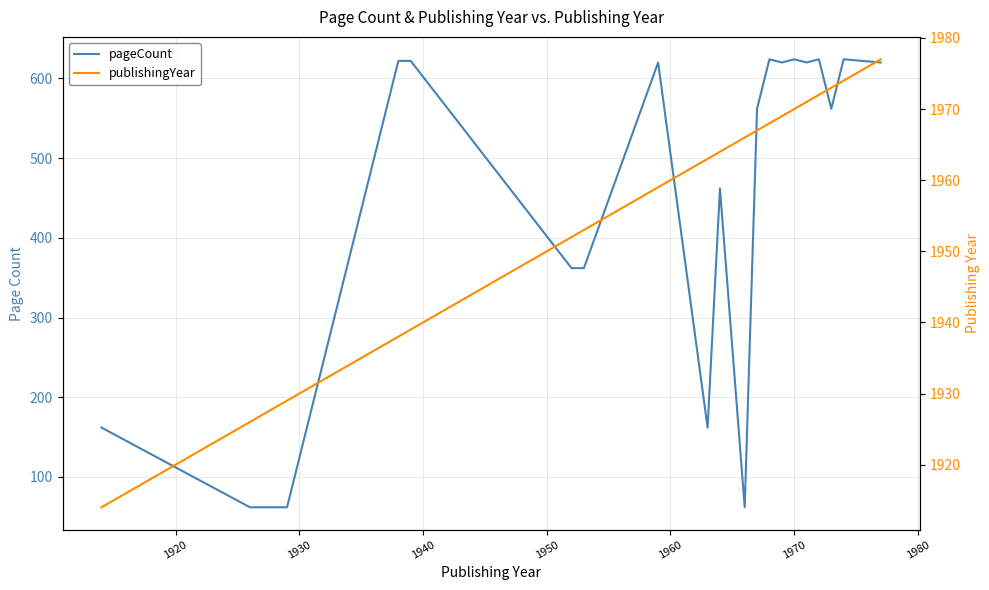

How many interior local valleys does the pageCount series have?

5